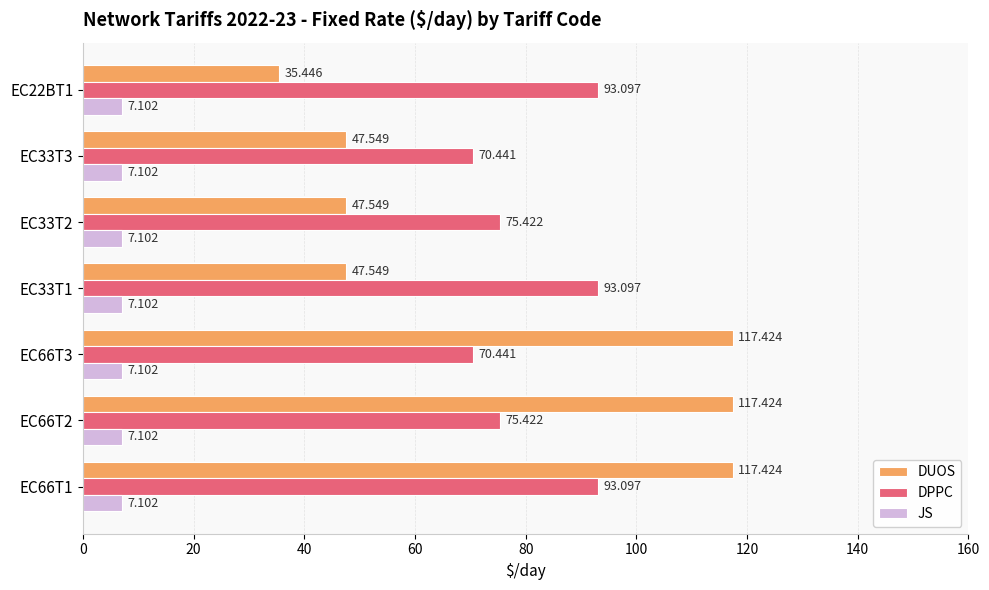

What is the average value of the DPPC series?

81.6